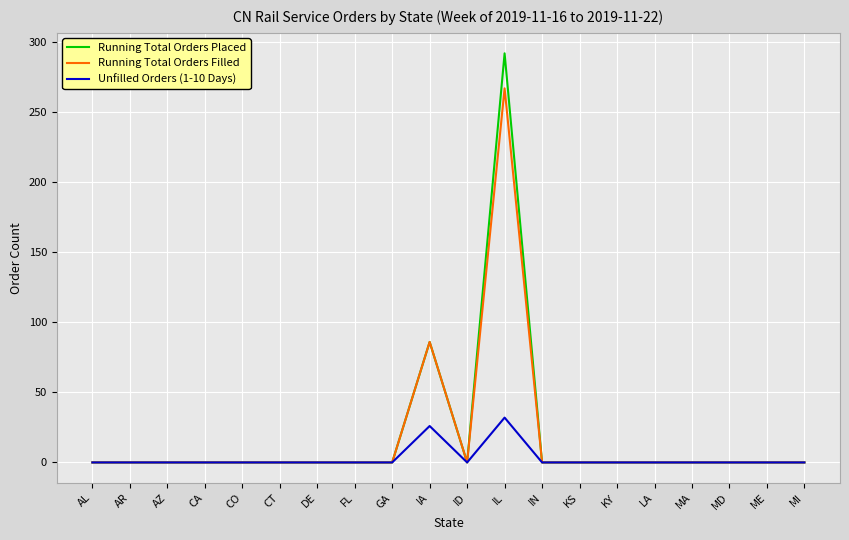

Is it true that Unfilled Orders (1-10 Days) equals 0 at GA?

True